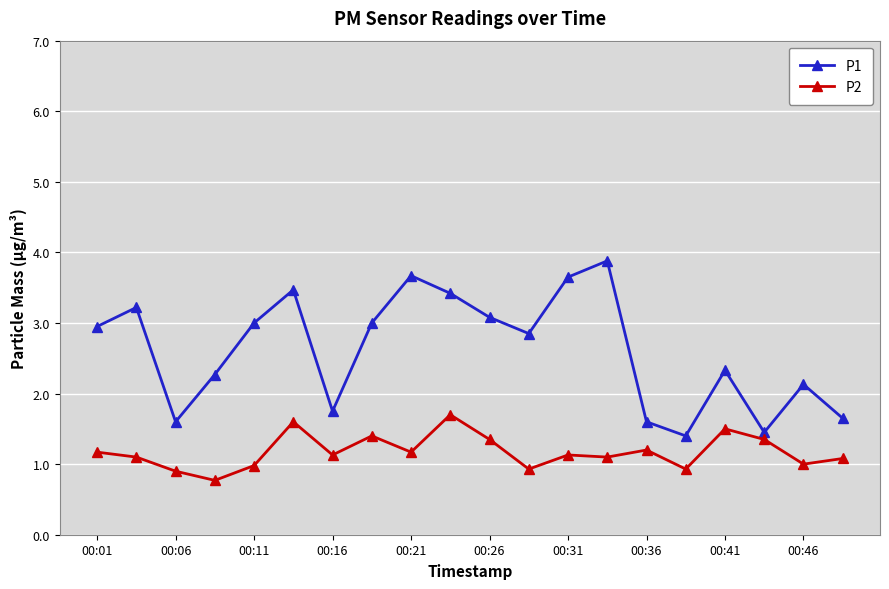

Which series has the largest range (max minus min)?

P1